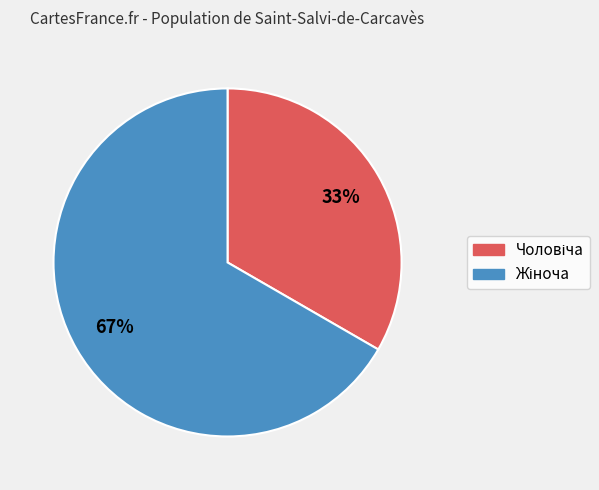

Is there any slice that represents more than half of the pie?

Yes